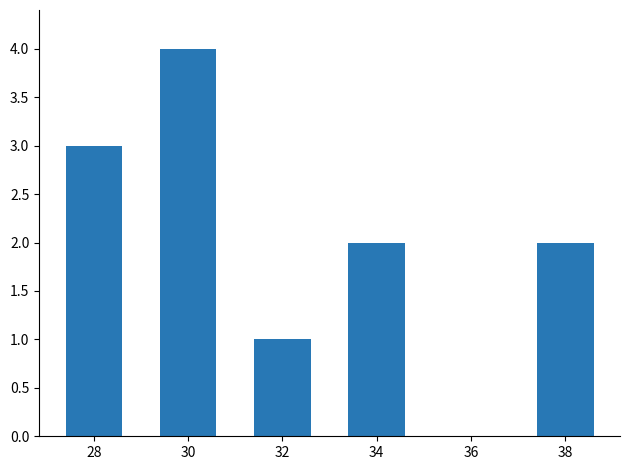

What is the ratio of the value at 34 to the value at 38?

1.0